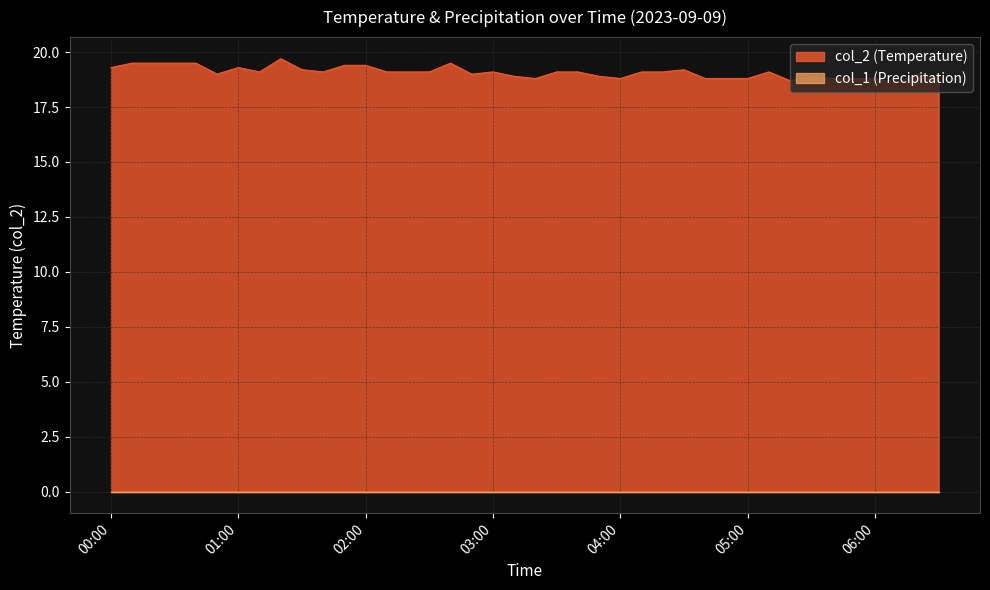

What is the maximum value for col_2 (Temperature)?

19.7